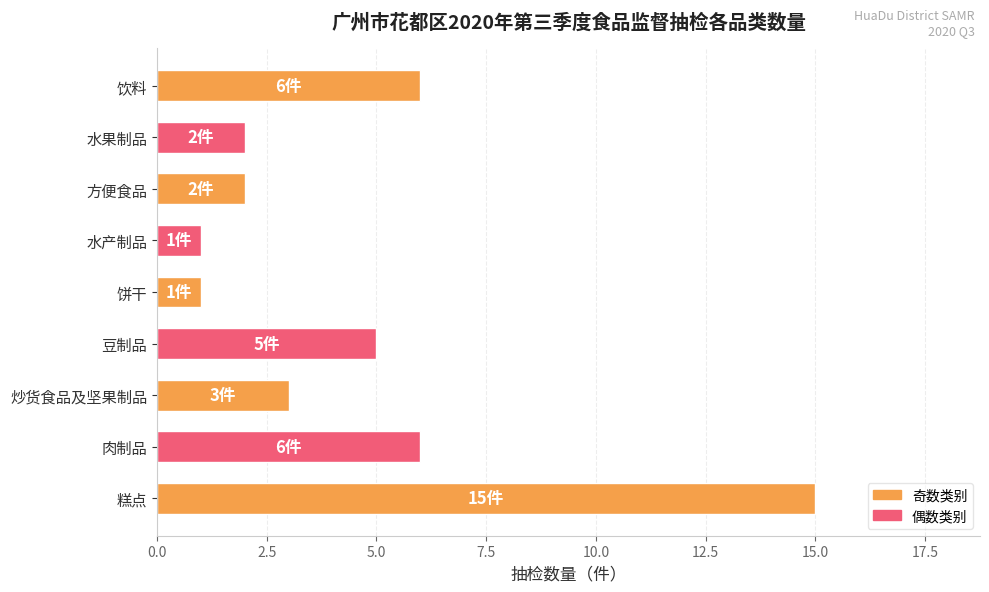

What is the average value?

5